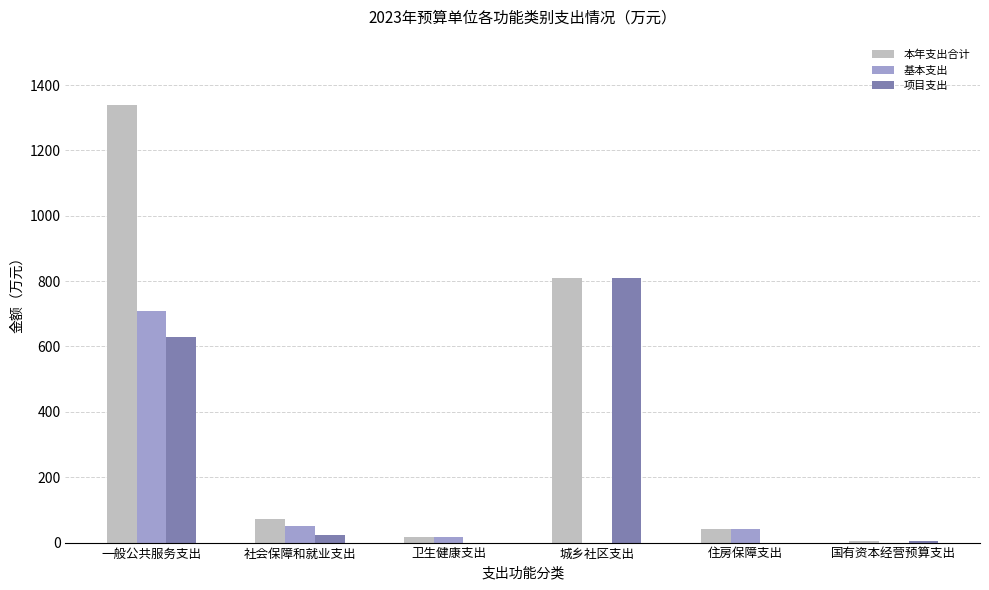

What is the average value of the 本年支出合计 series?

380.8